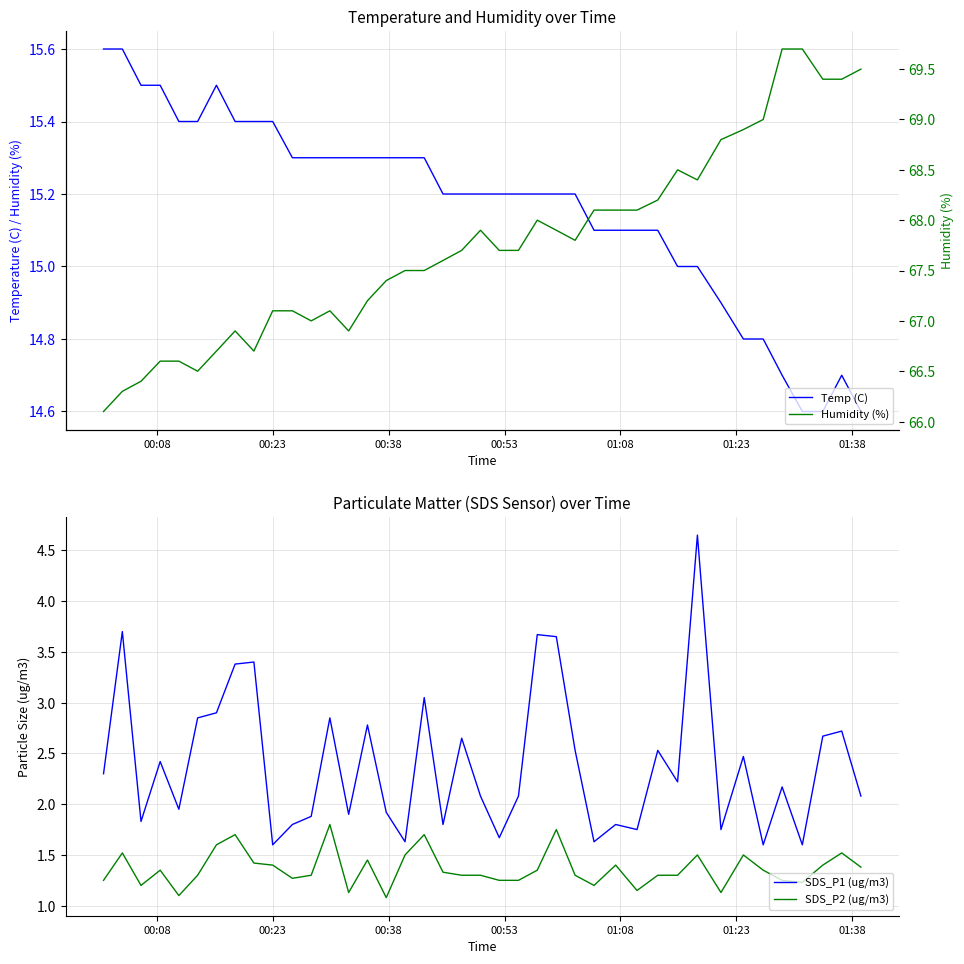

How many data points in SDS_P1 (ug/m3) are above 2?

24